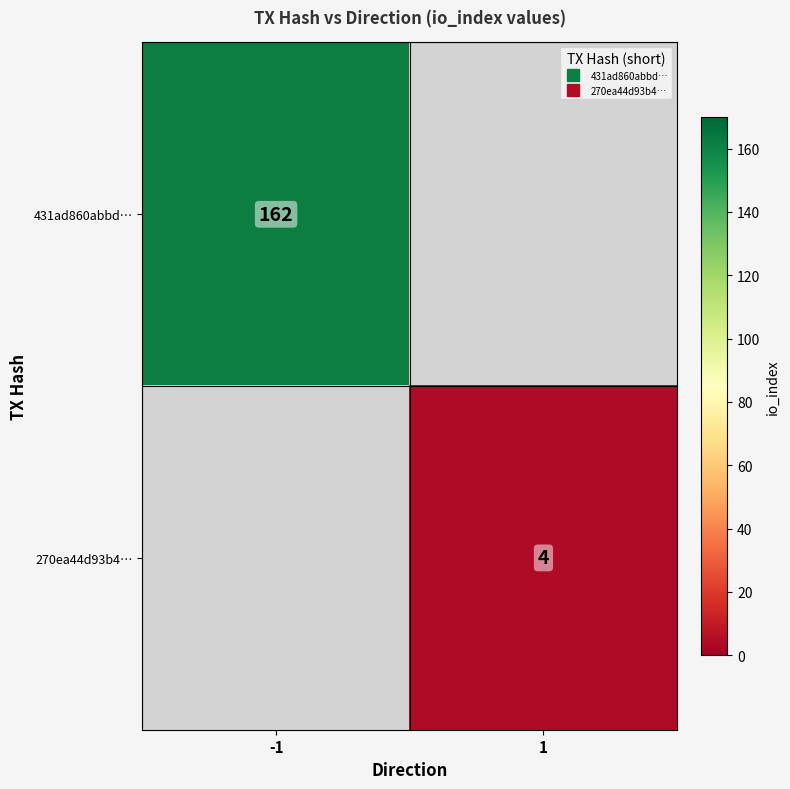

What is the minimum value shown in the chart?

4.0